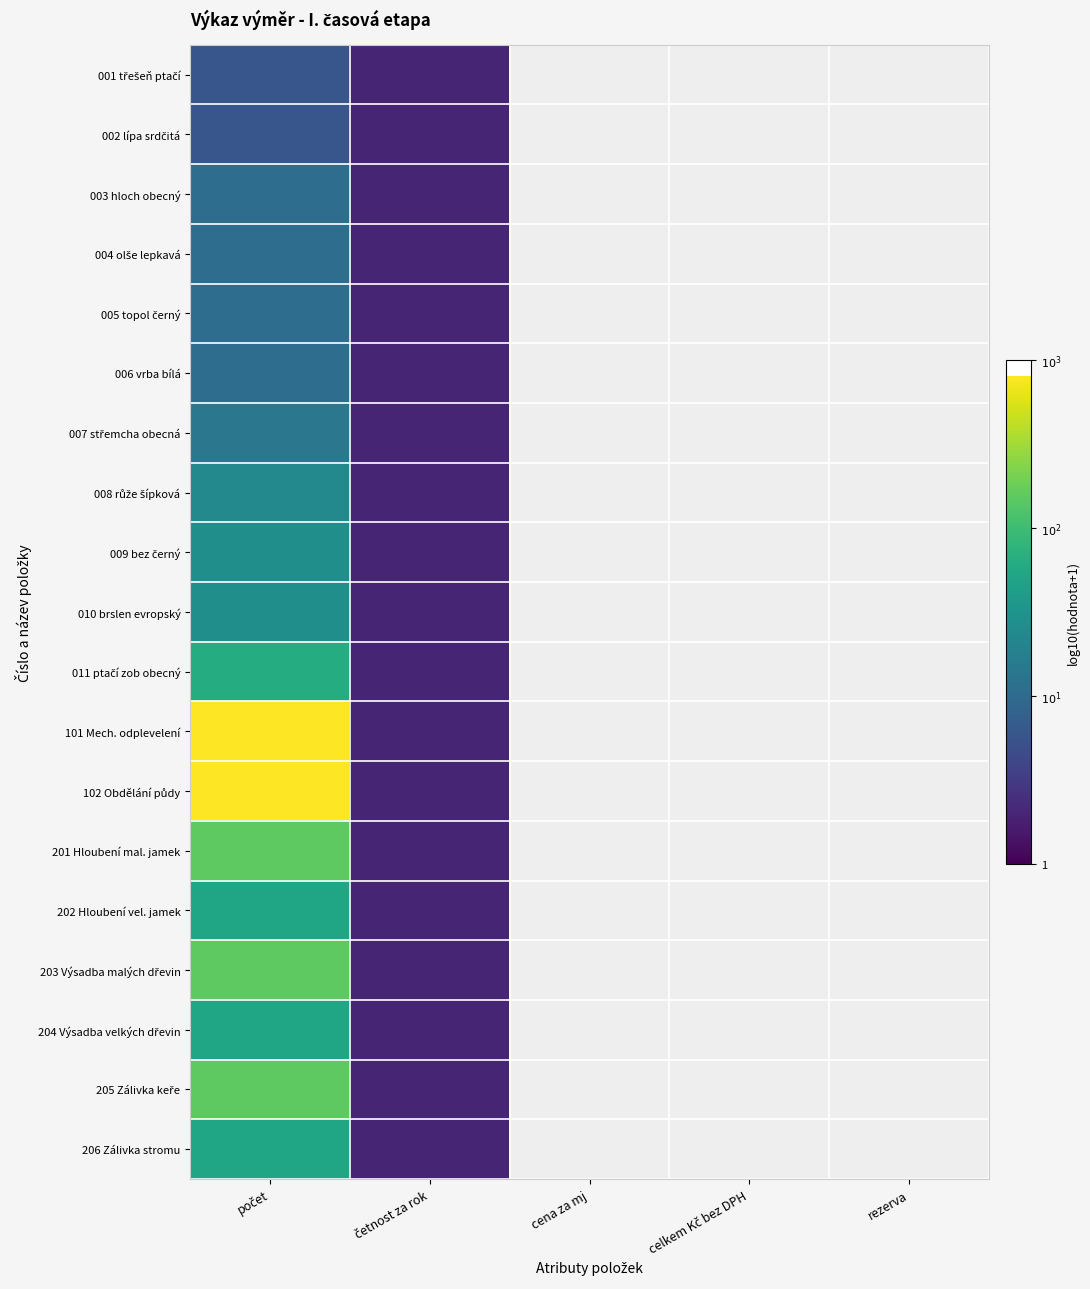

At which label is 010 brslen evropský closest to 0?

četnost za rok